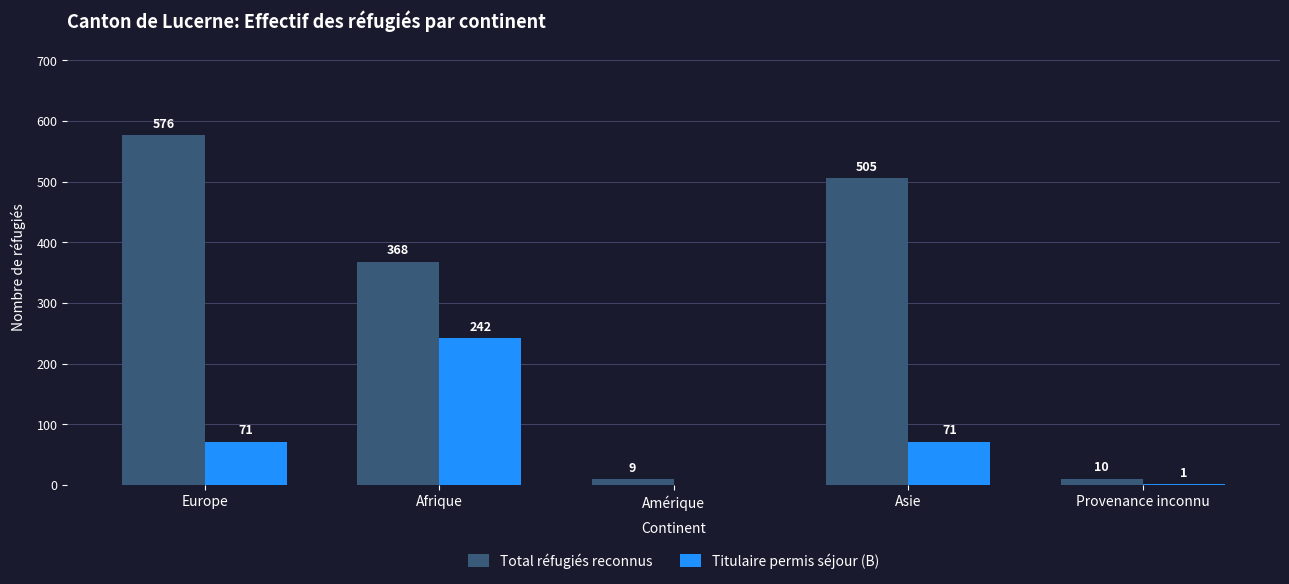

What are all the series names shown in the legend?

Total réfugiés reconnus, Titulaire permis séjour (B)